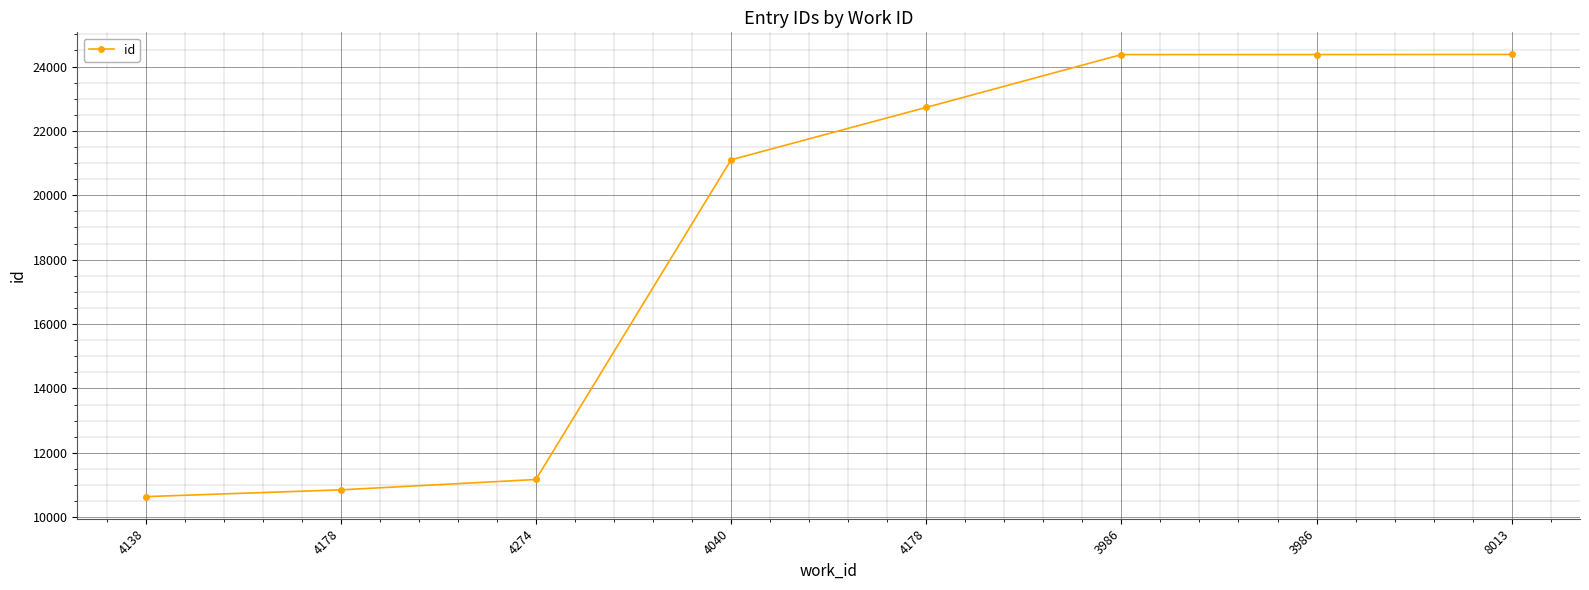

The value at 4178 is 40809. True or false?

False